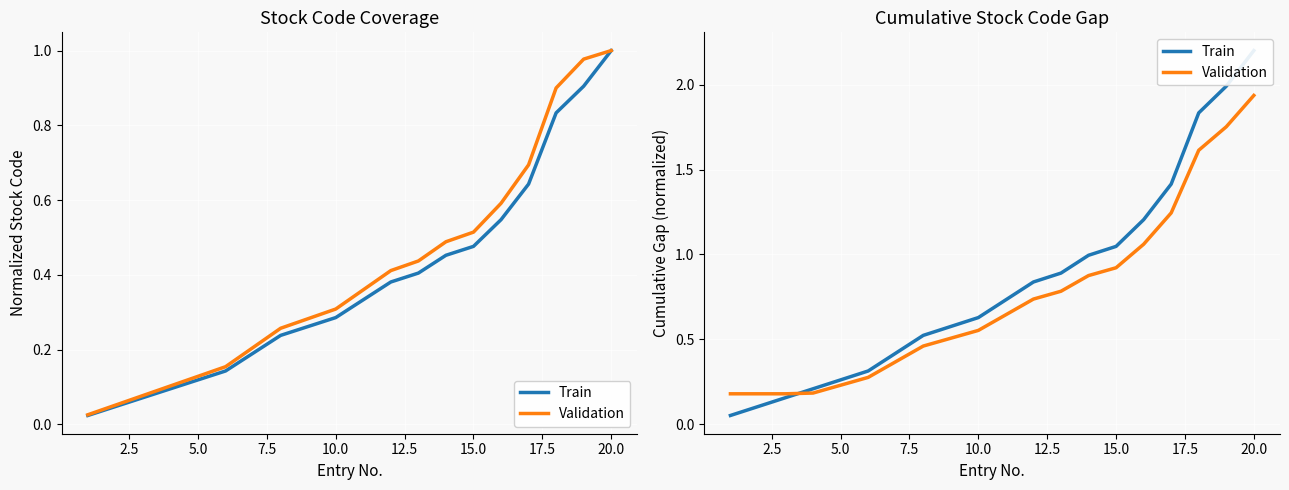

True or false: Train has more than 0 interior local peaks.

False